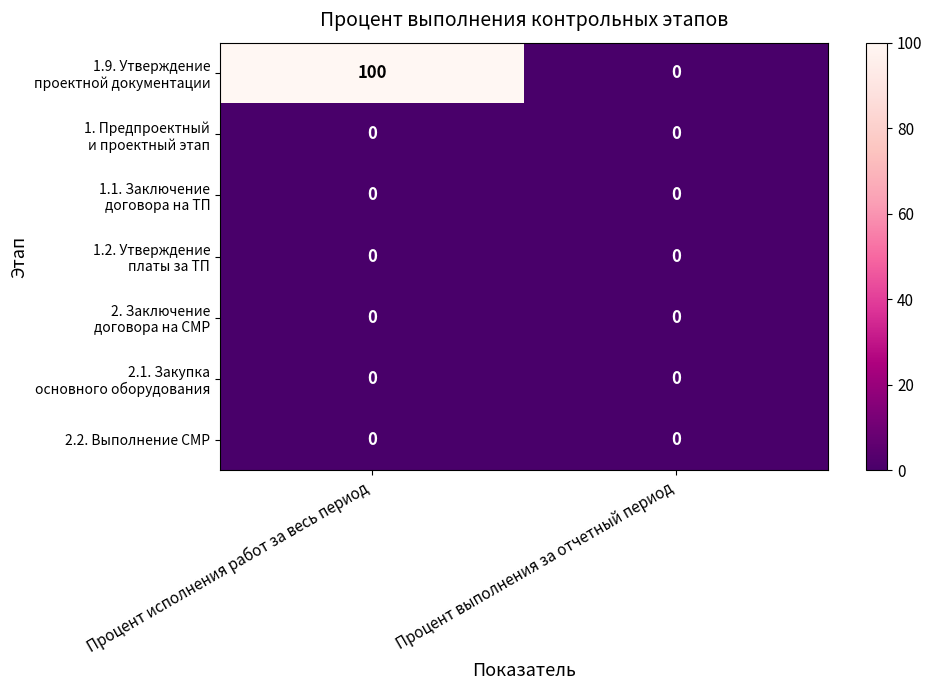

What is the spread (max minus min) of values at Процент исполнения работ за весь период?

100